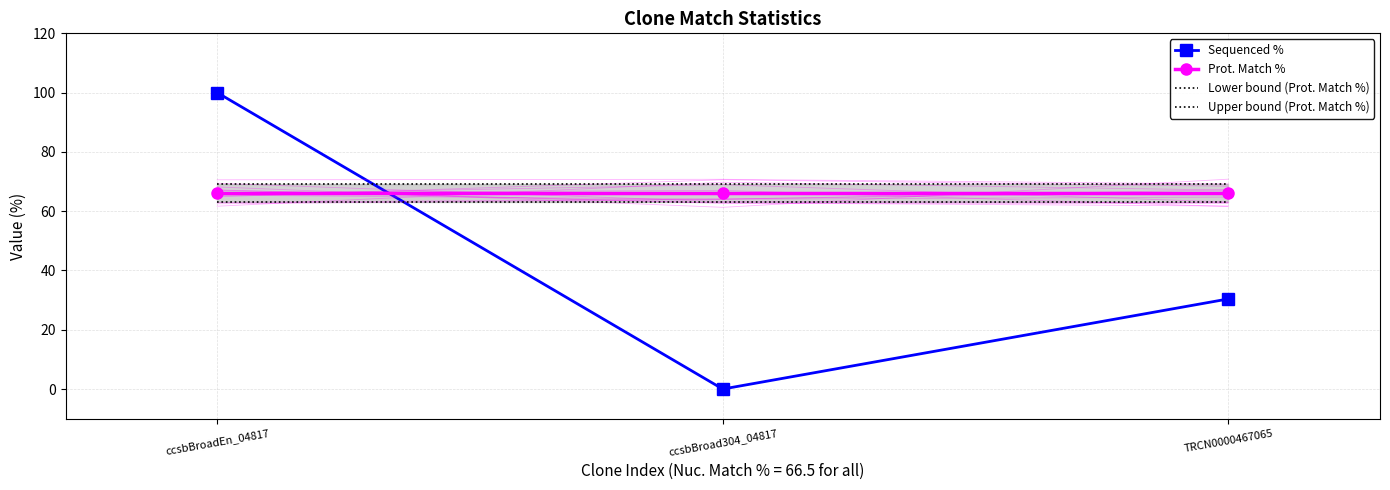

How many lines are shown in the chart?

4